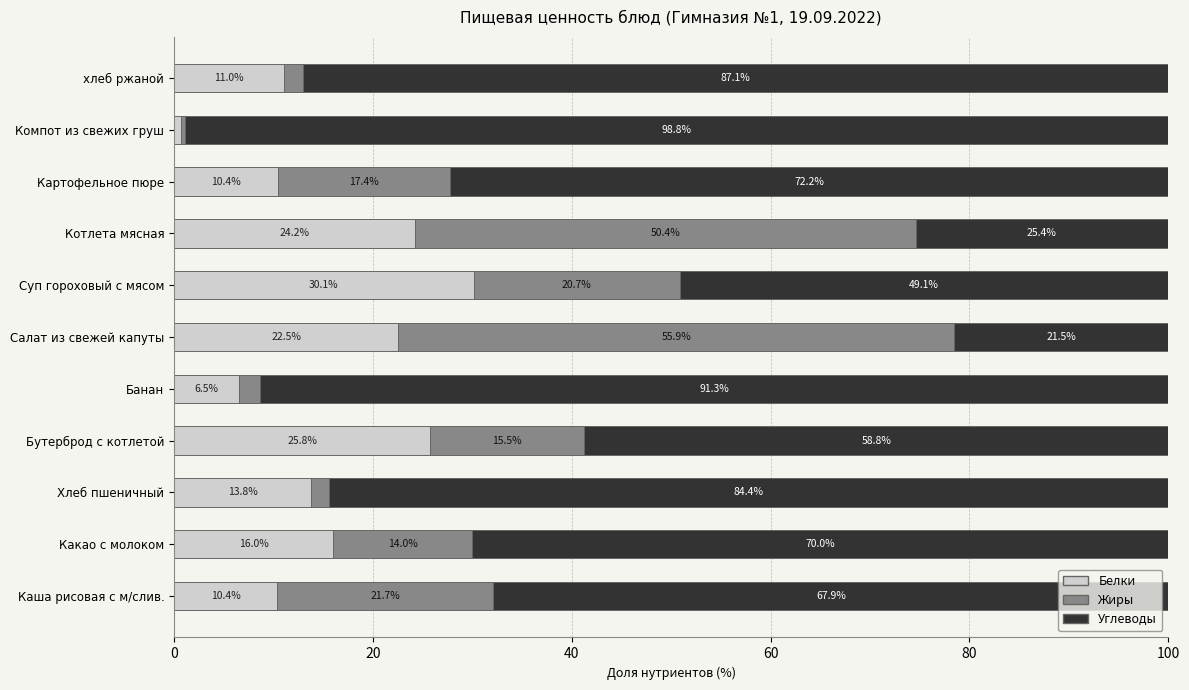

What is the highest value of the Белки series?

30.1